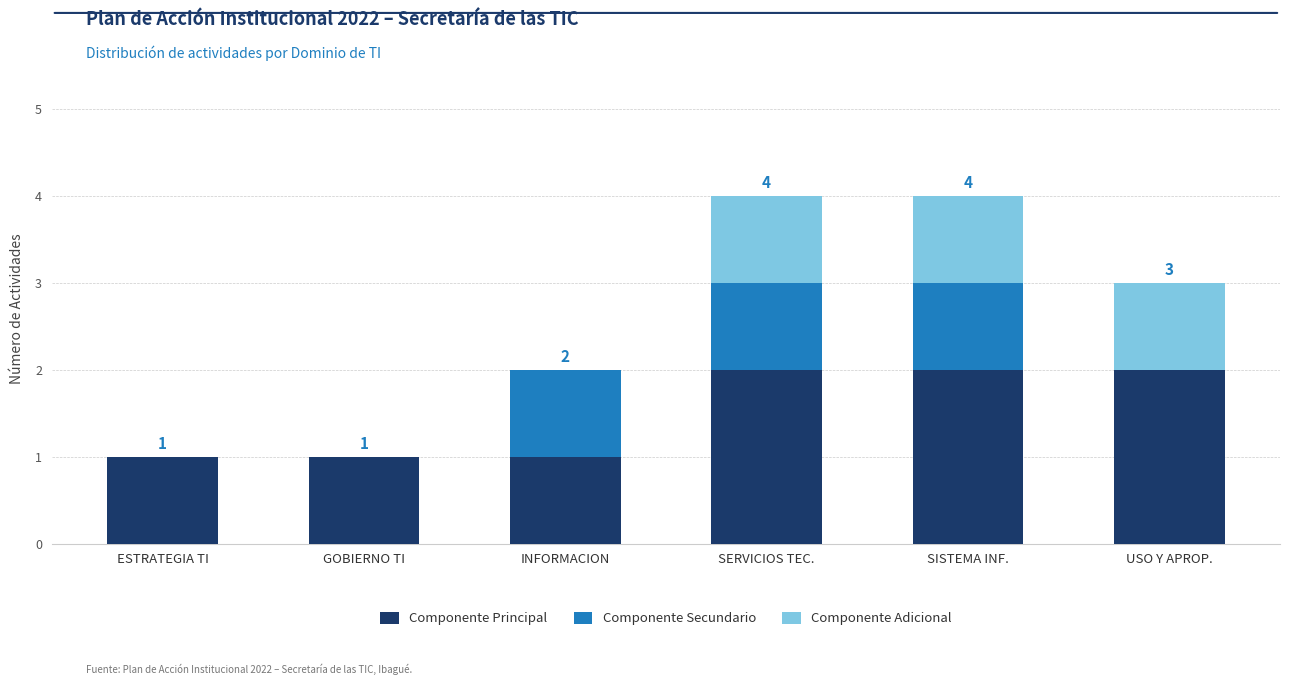

Is it true that Componente Principal equals 2 at USO Y APROP.?

True